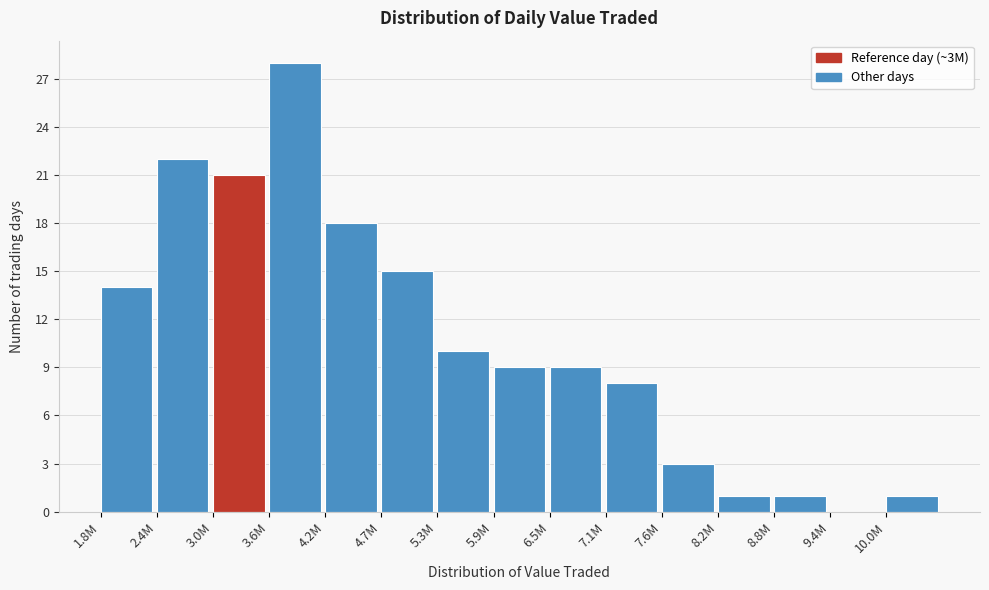

Reading right to left, transcribe all the data shown in this chart.

10.0M=1	9.4M=0	8.8M=1	8.2M=1	7.6M=3	7.1M=8	6.5M=9	5.9M=9	5.3M=10	4.7M=15	4.2M=18	3.6M=28	3.0M=21	2.4M=22	1.8M=14